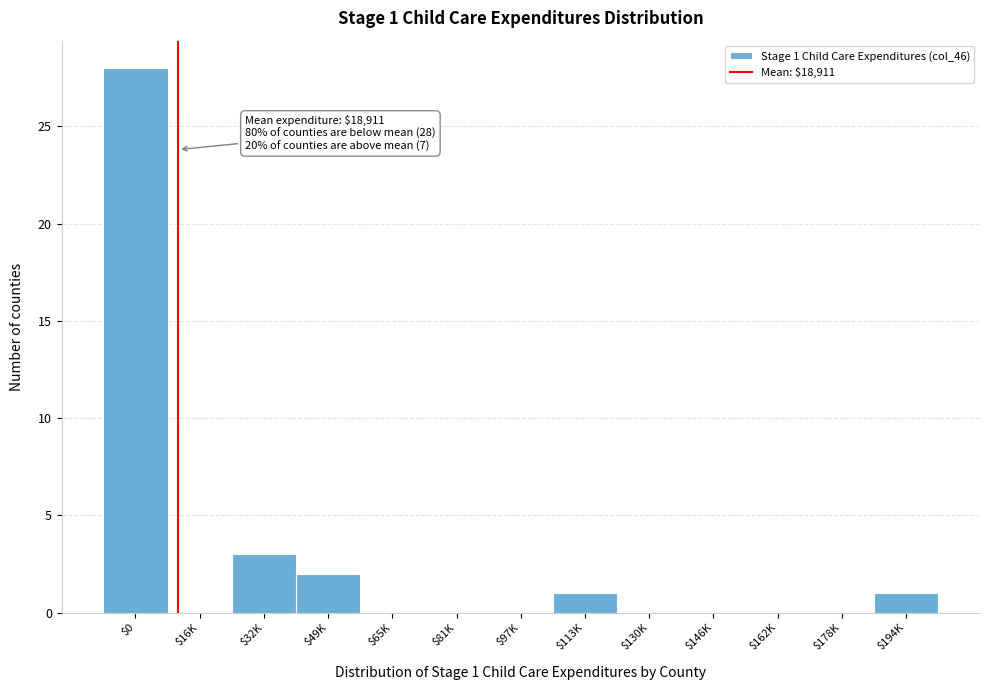

At which label is the value closest to 14?

$32K